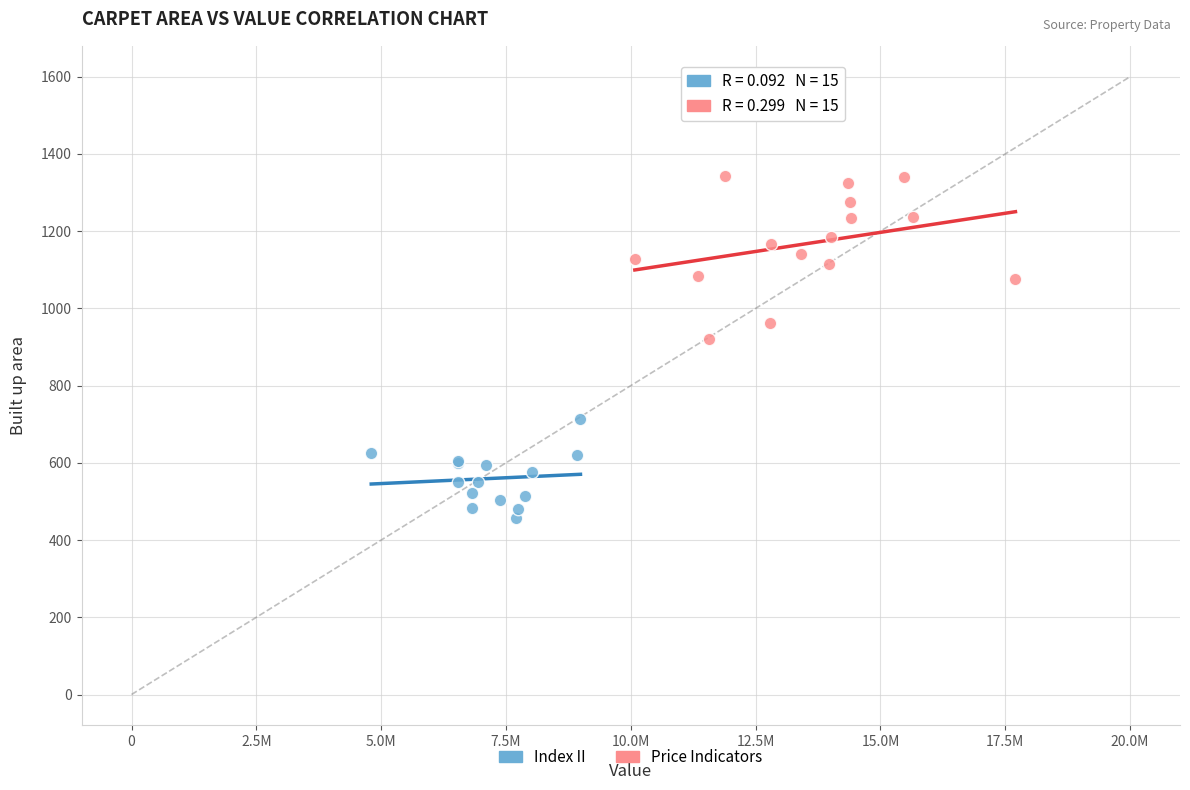

Which series has the largest Y range (max minus min)?

Price Indicators